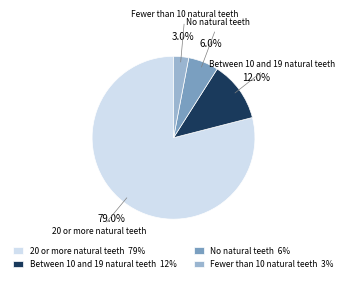

What is the smallest slice in the pie chart?

Fewer than 10 natural teeth